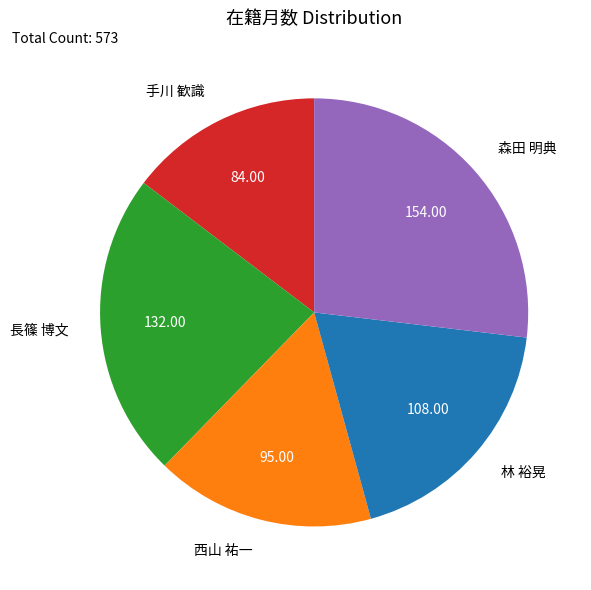

Which slice is the smallest?

手川 歓識